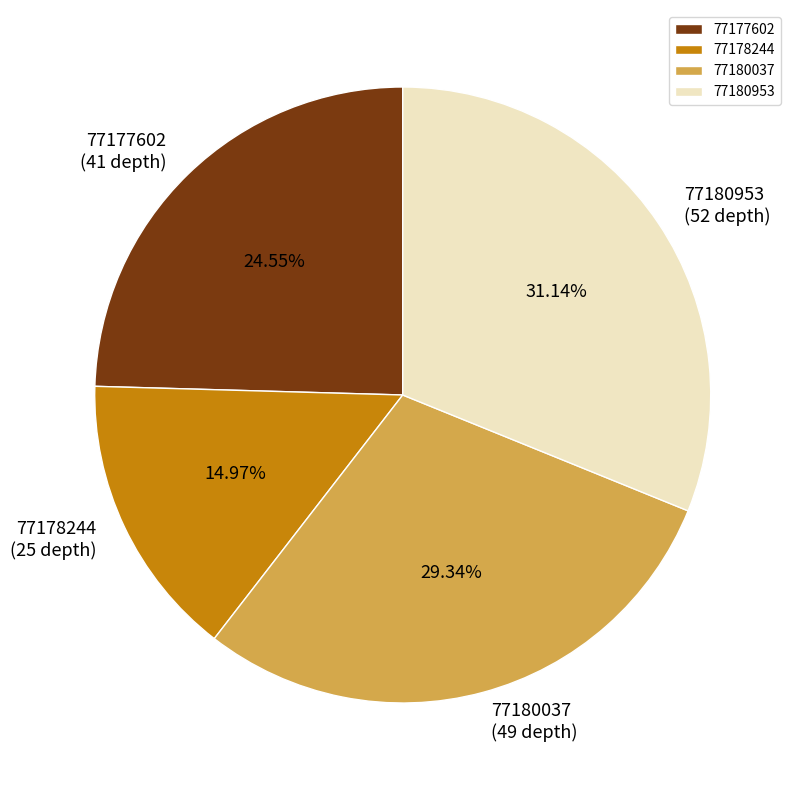

Which slice is the smallest?

77178244